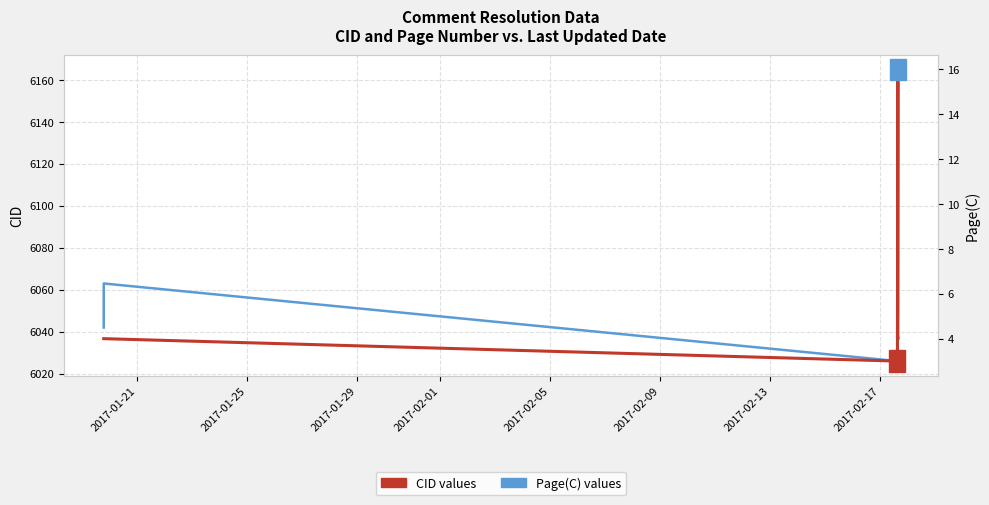

At how many categories does at least one series exceed 4059?

18